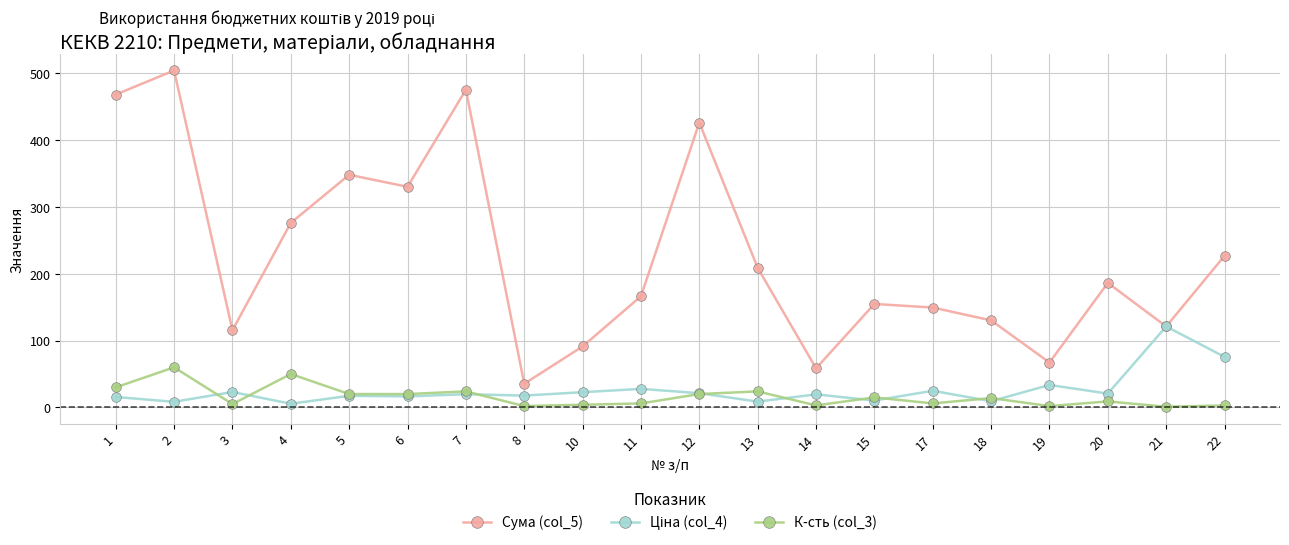

True or false: К-сть (col_3) and Сума (col_5) cross at least once.

False